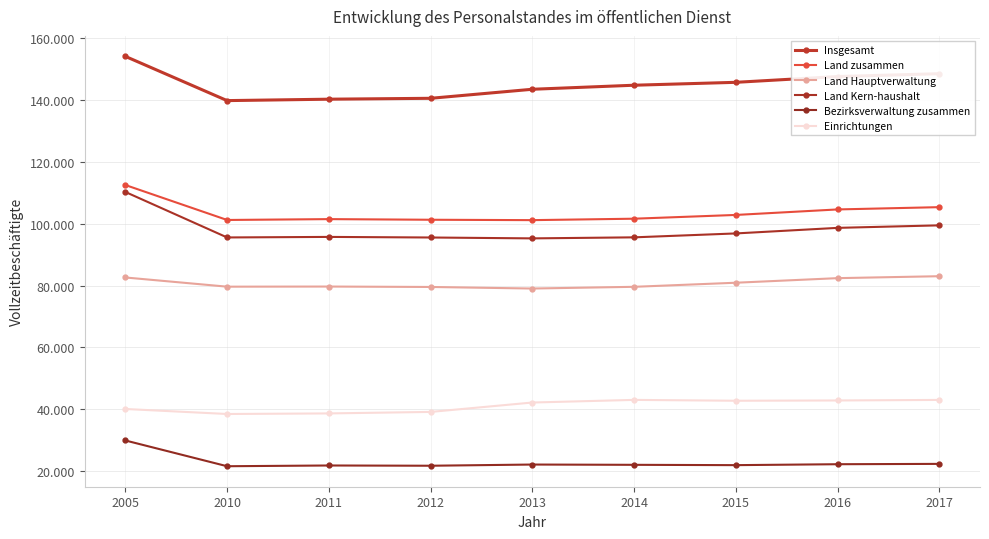

Reading left to right, extract all data points from this chart.

Insgesamt: 154135	139830	140290	140575	143500	144805	145745	147615	148535
Land zusammen: 112530	101225	101500	101295	101170	101635	102850	104630	105370
Land Hauptverwaltung: 82625	79650	79690	79555	79050	79605	80925	82405	83035
Land Kern-haushalt: 110285	95570	95745	95555	95270	95605	96870	98670	99485
Bezirksverwaltung zusammen: 29905	21575	21815	21735	22120	22030	21925	22225	22335
Einrichtungen: 40090	38470	38655	39140	42180	43030	42755	42845	43020